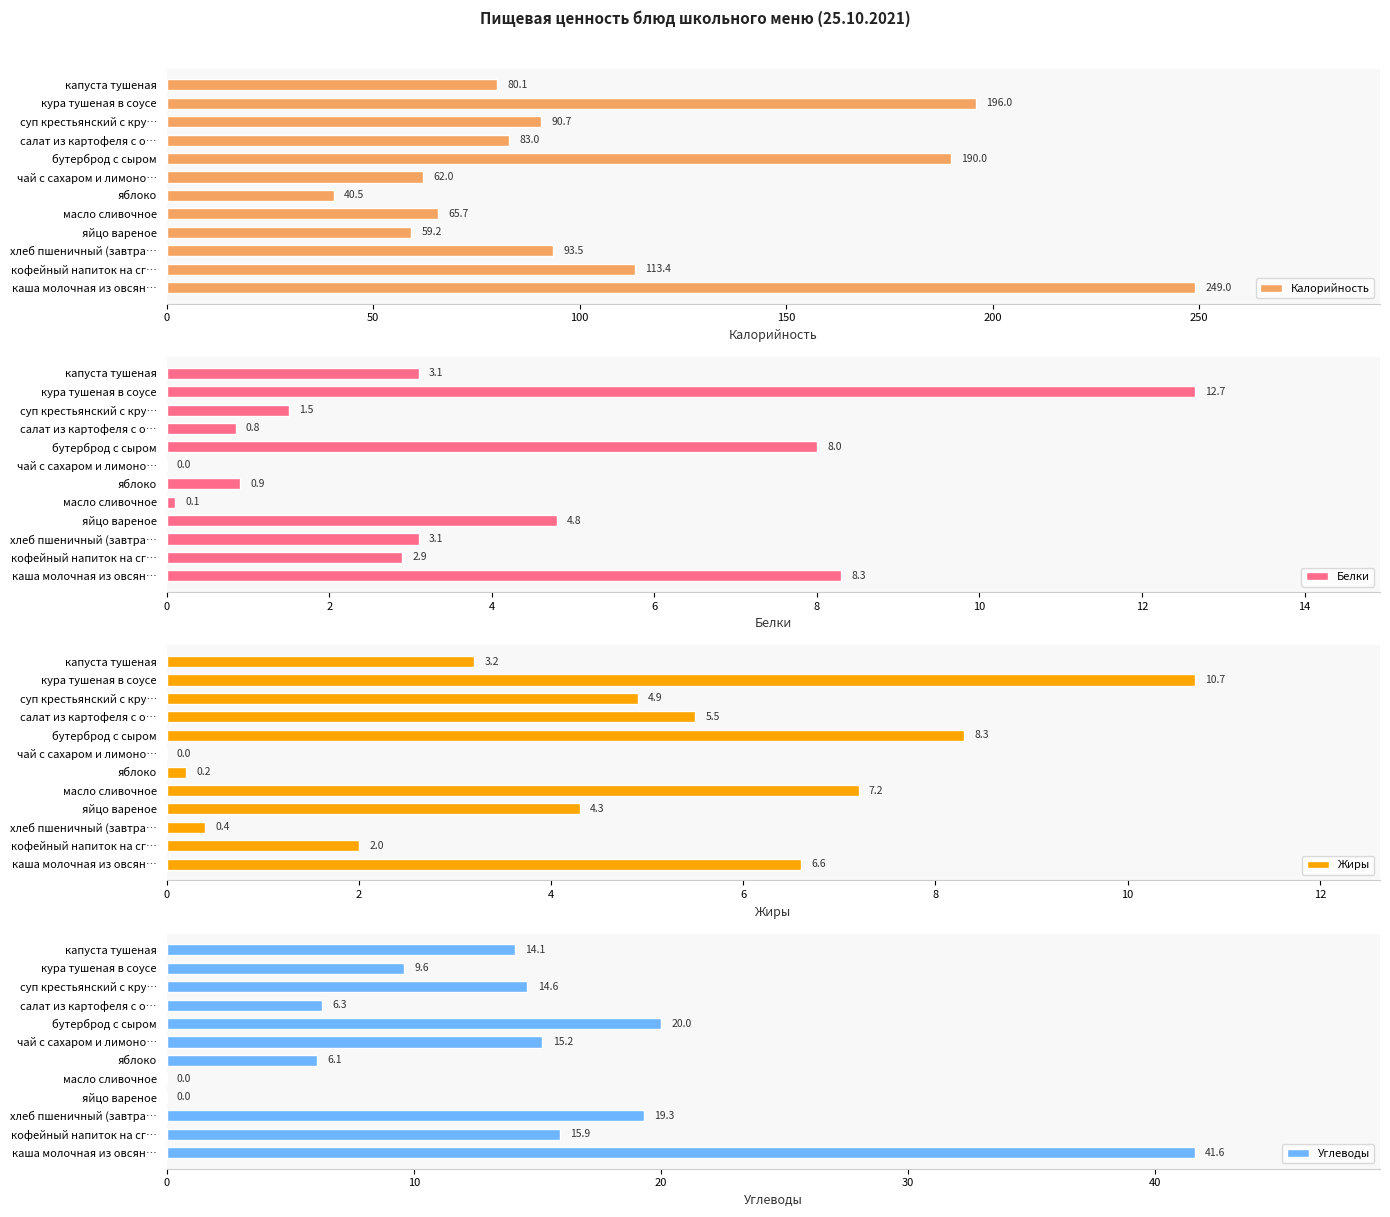

The value of Калорийность at суп крестьянский с кру… is 57.8. True or false?

False